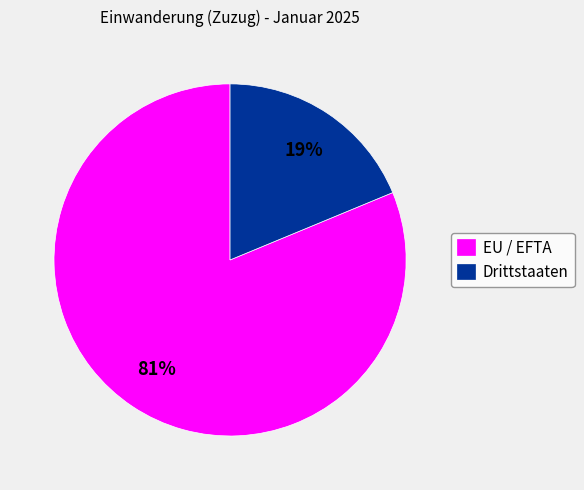

Approximately how many times larger is the value at EU / EFTA compared to Drittstaaten?

4.3